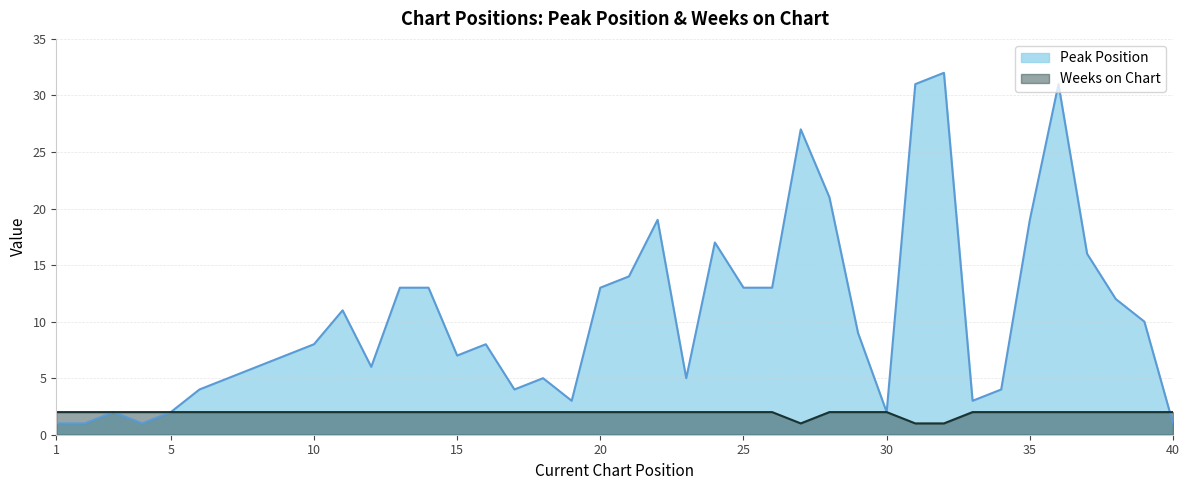

At which category is the sum across all series the highest?

32